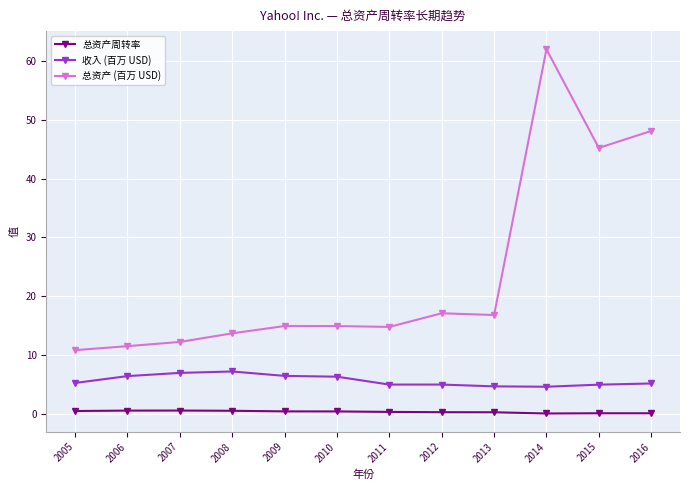

True or false: 总资产周转率 has more than 0 interior local peaks.

True